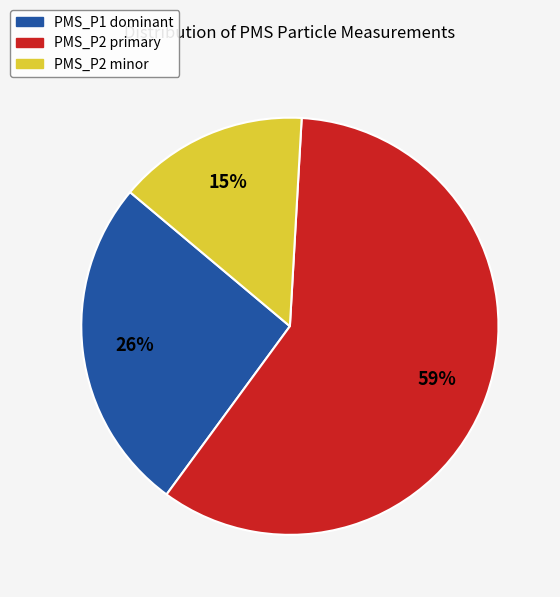

Is there a majority slice in this chart?

Yes